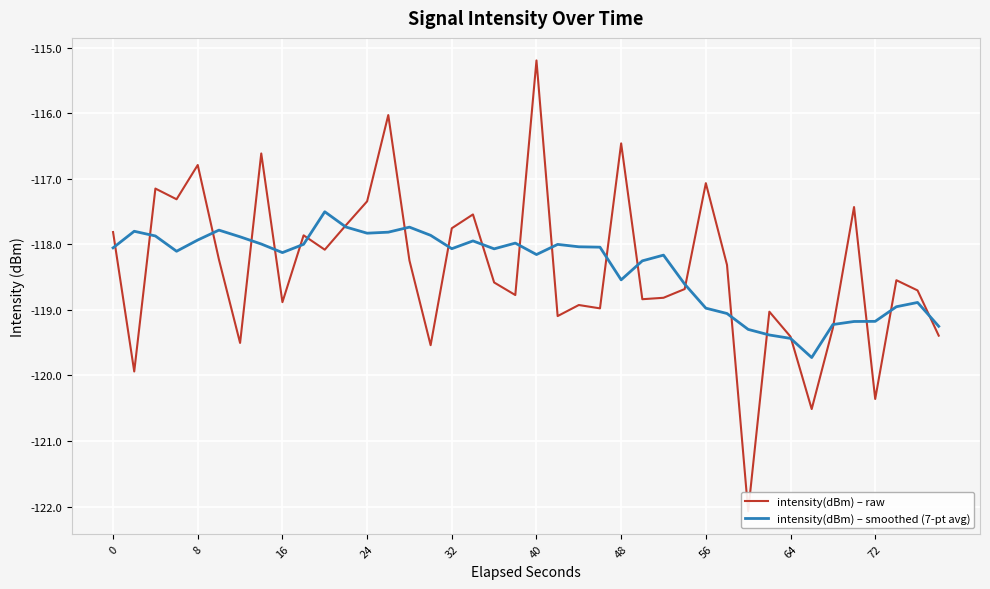

The value of intensity(dBm) – smoothed (7-pt avg) at 8 is -79.7. True or false?

False